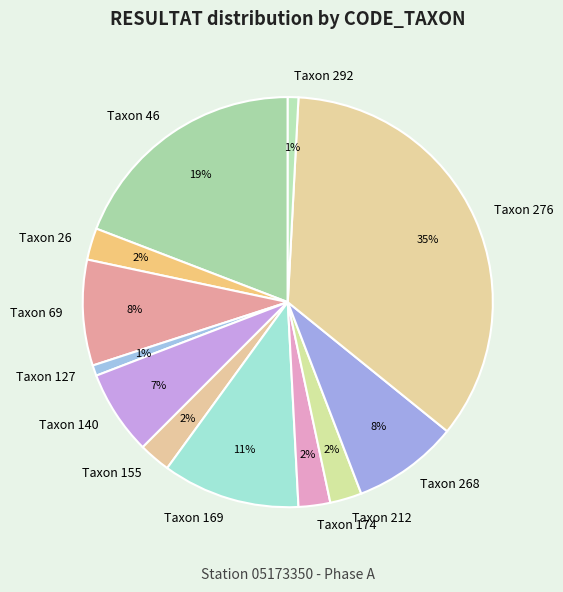

How many segments does this pie chart have?

12